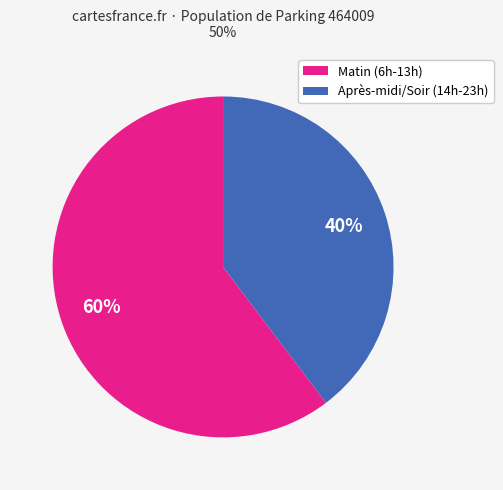

What is the largest slice in the pie chart?

Matin (6h-13h)